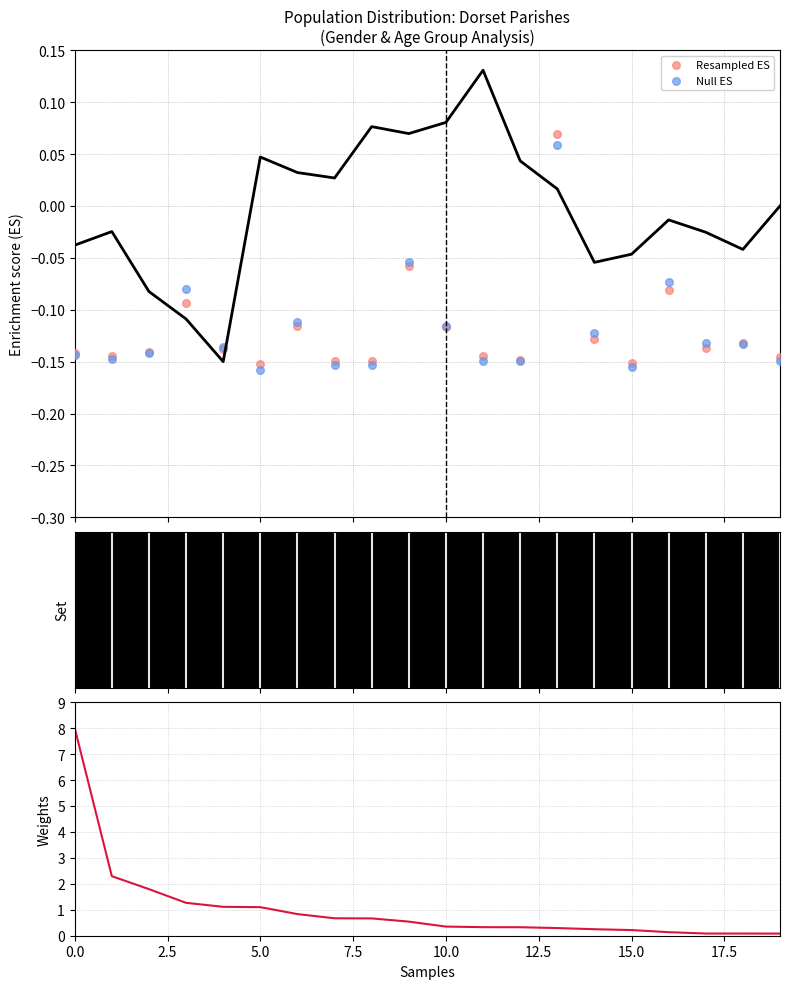

Is the value of Null ES at 15 greater than the value of Resampled ES at 14?

No